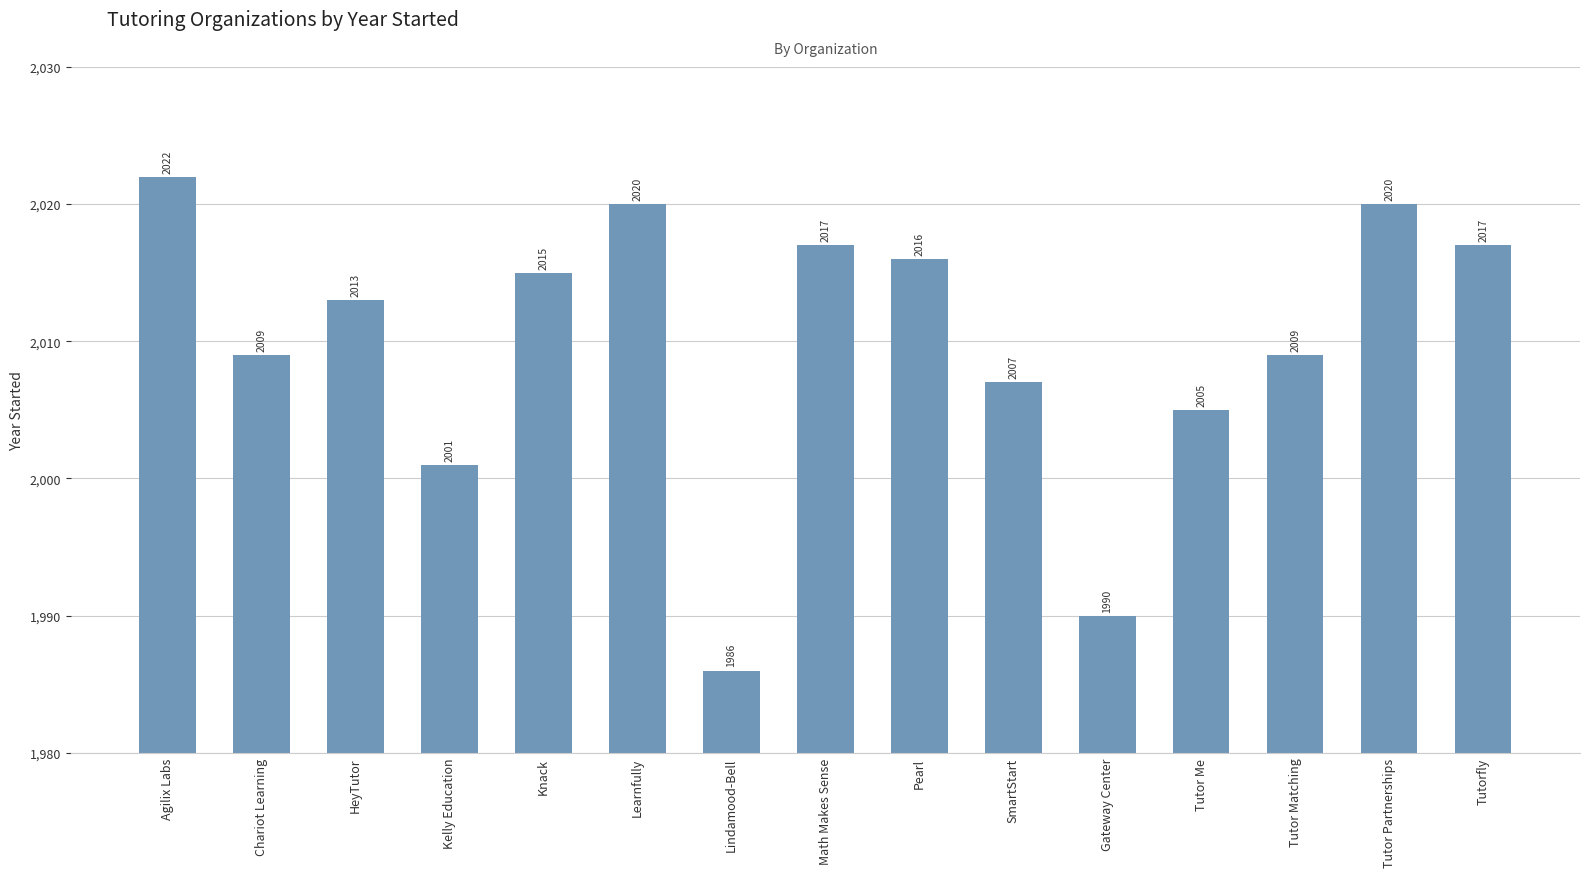

At which label does the data first exceed 2013?

Agilix Labs